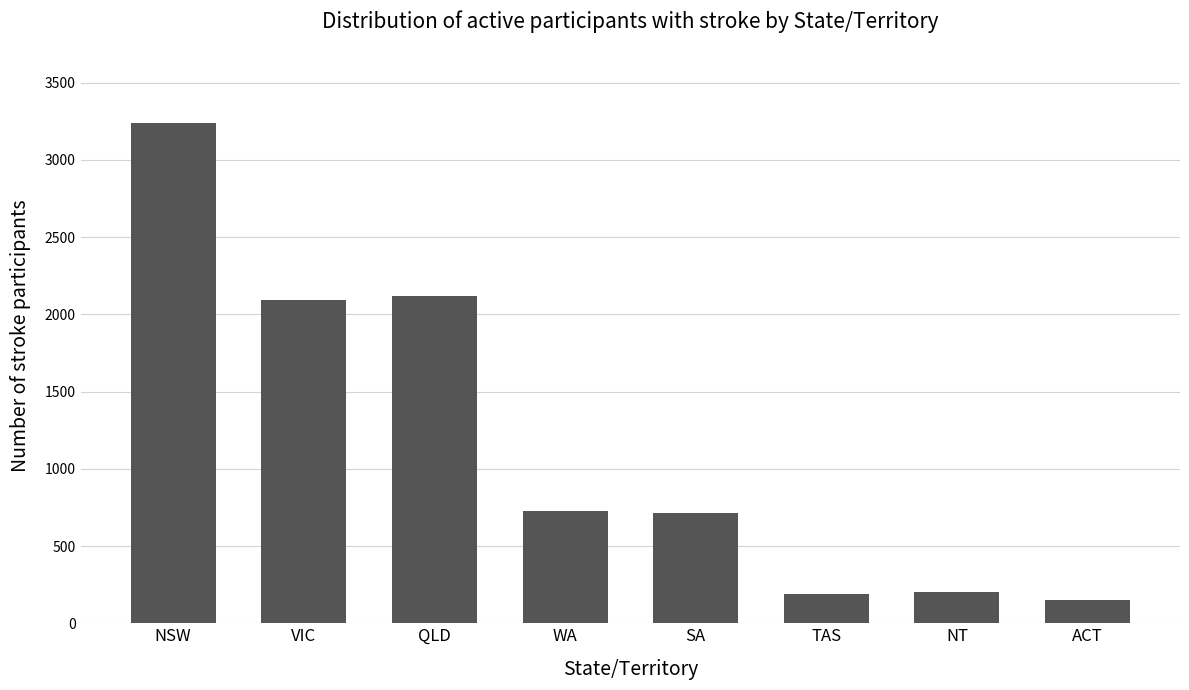

What is the value of the 4th bar from the left?

724